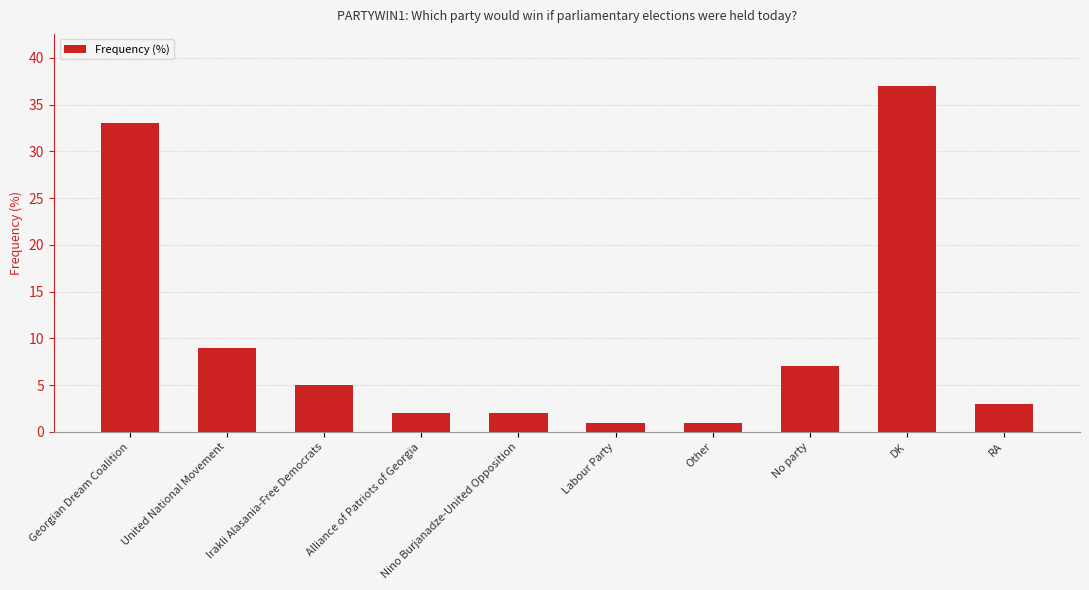

At which label is the value closest to 19?

United National Movement